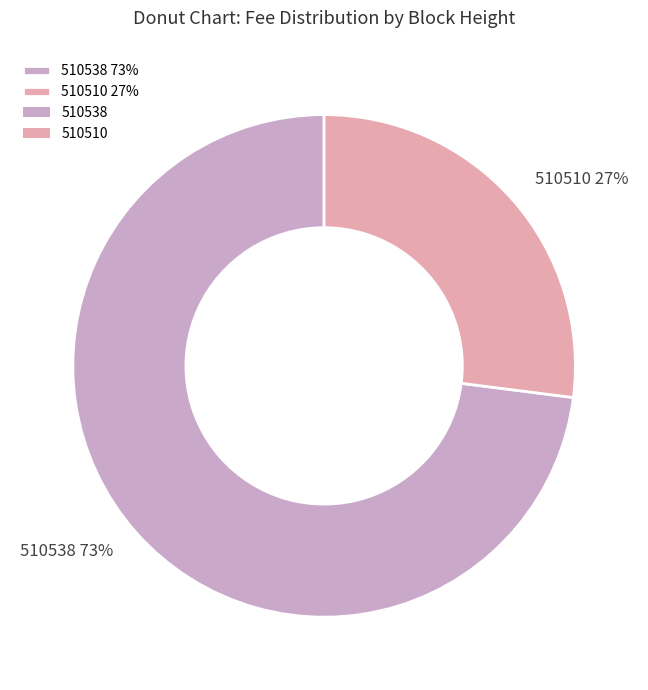

Which category has the smallest portion of the pie?

510510